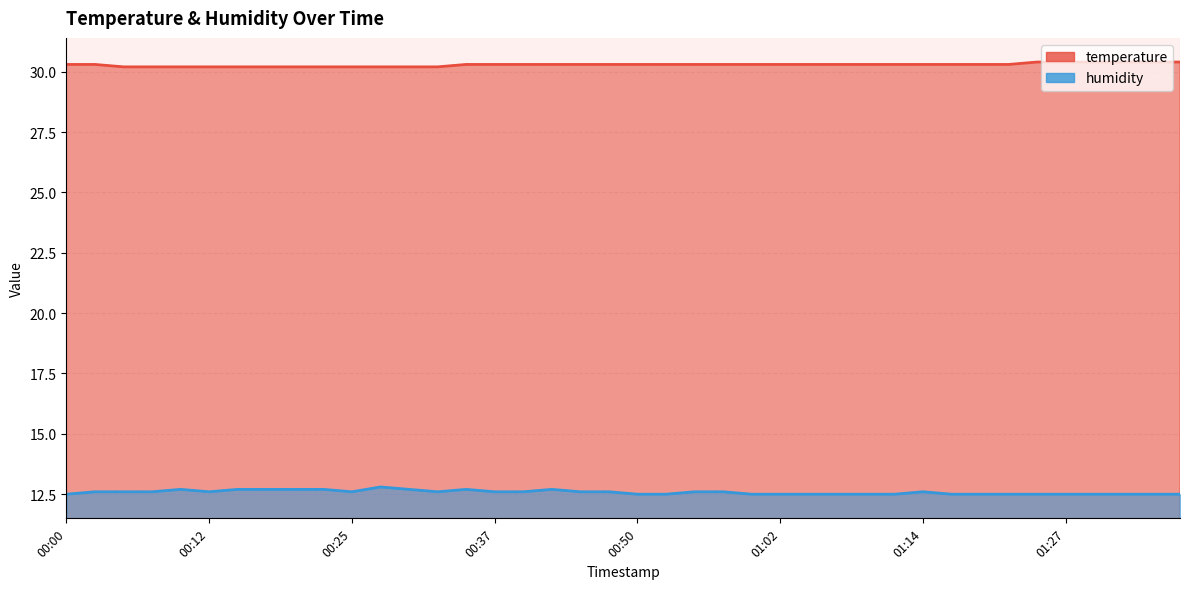

Count the humidity values in the range 12 to 13.

40